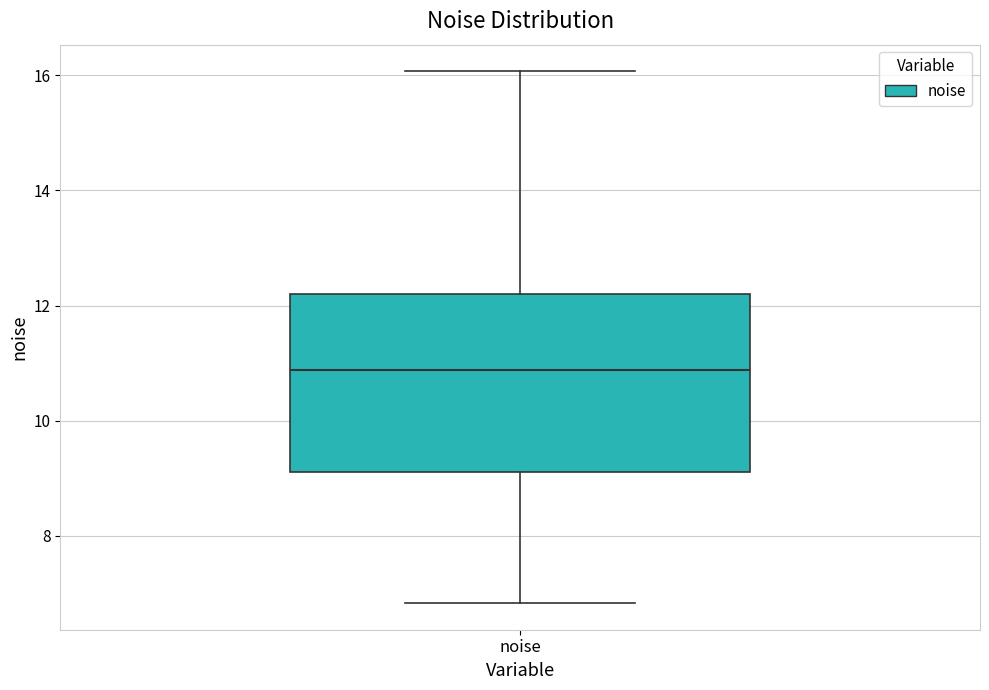

Read this box plot against the y-axis: the position of the median line, the range covered by the box, and the ends of both whiskers. The values are not printed on the chart, so give them approximately, as read against the axis.

median 10.8, box 9.2 to 12.2, whiskers 6.8 to 16.0